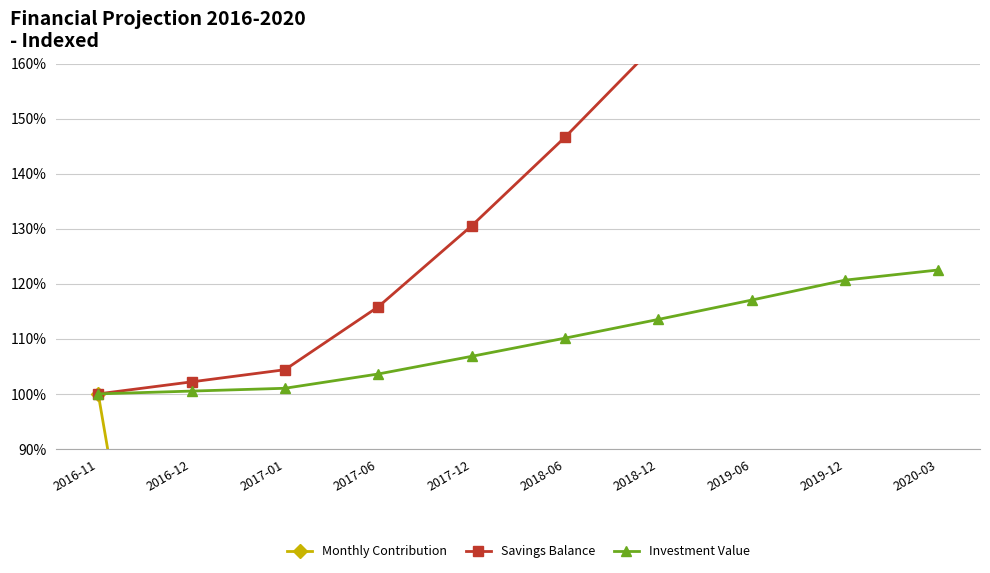

What position from the left is 2019-06?

8